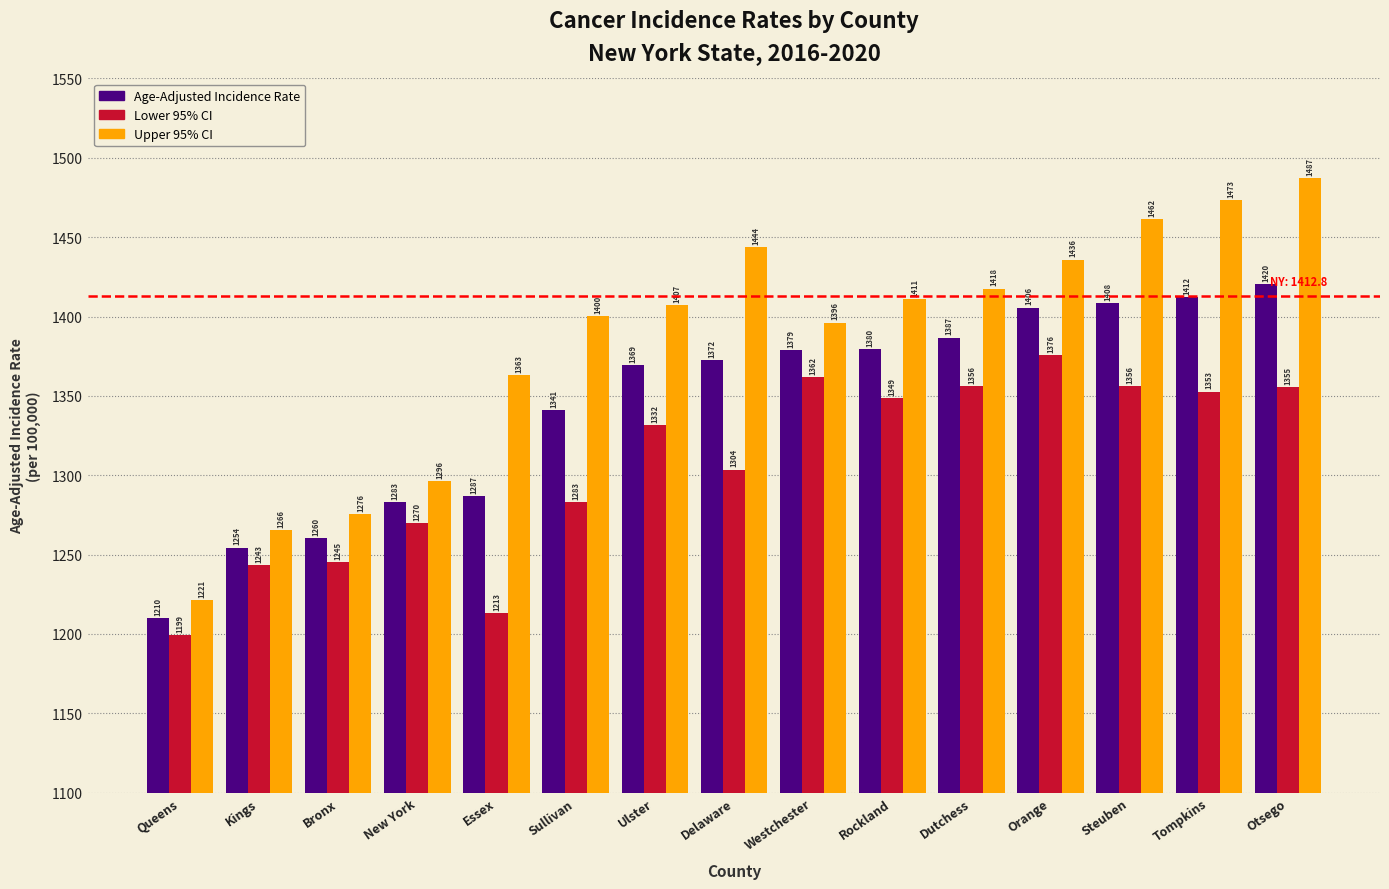

What is the minimum value for Upper 95% CI?

1221.1